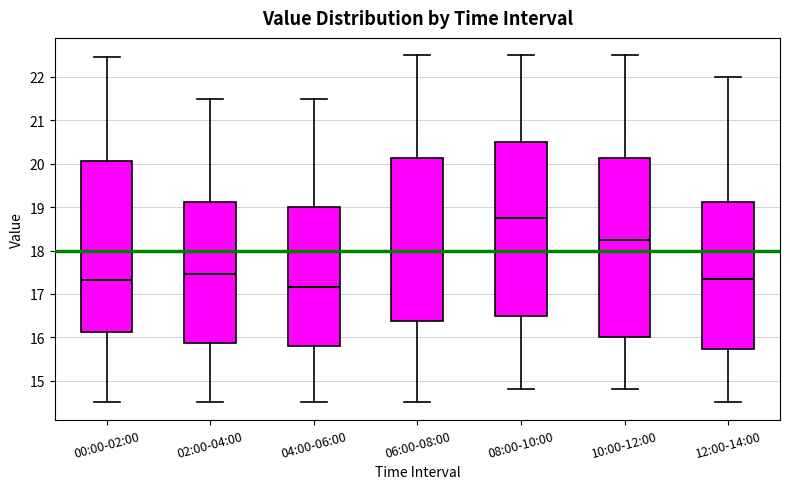

Which box is the tallest, from its lower edge to its upper edge?

10:00-12:00